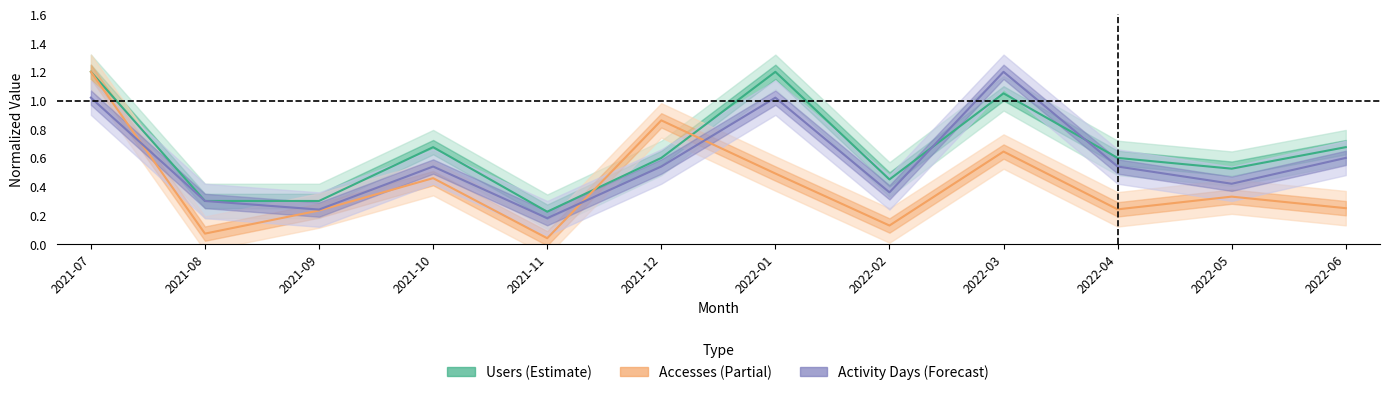

List the series in order of their overall mean, lowest first.

Accesses (Partial), Activity Days (Forecast), Users (Estimate)